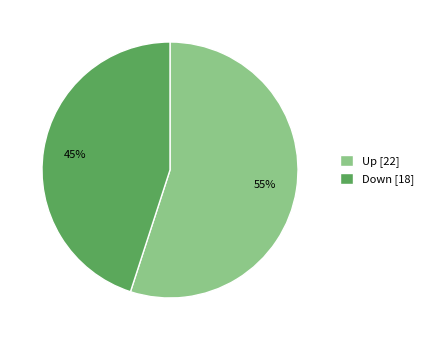

What percentage is the Down slice, to the nearest percent?

45%